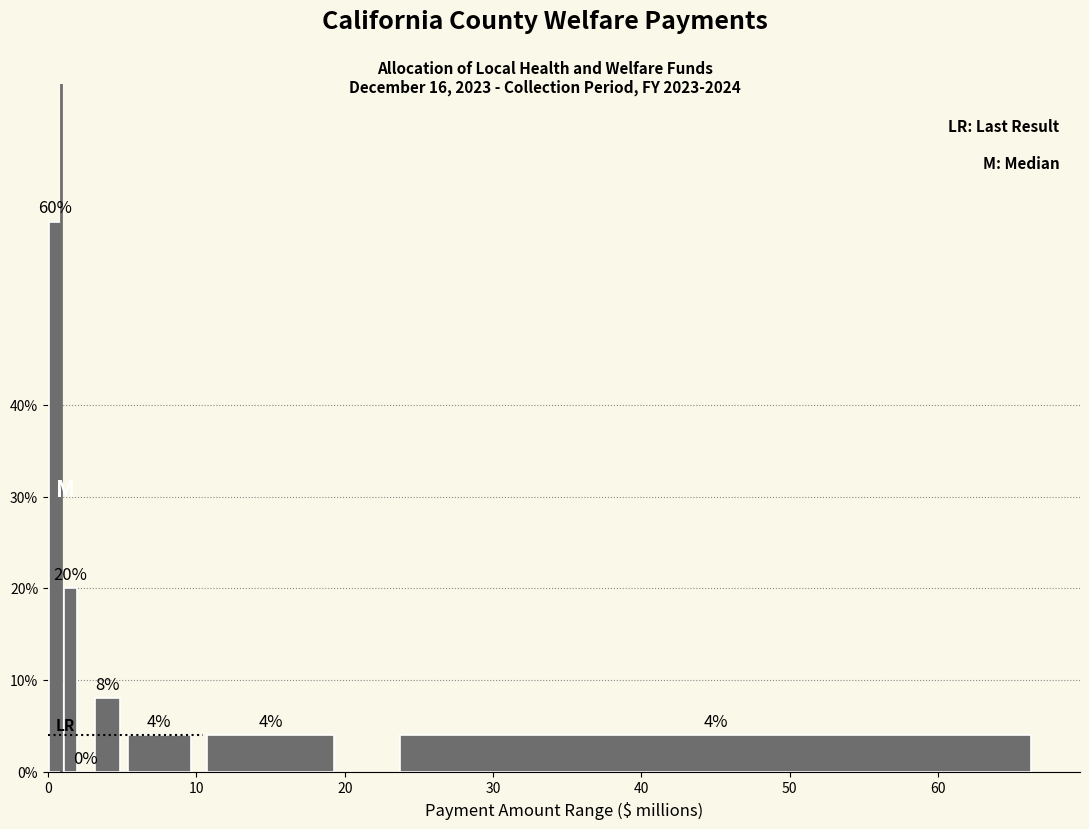

Around what value on the x-axis is the tallest bar? Give the approximate position of its centre, as read against the axis.

1